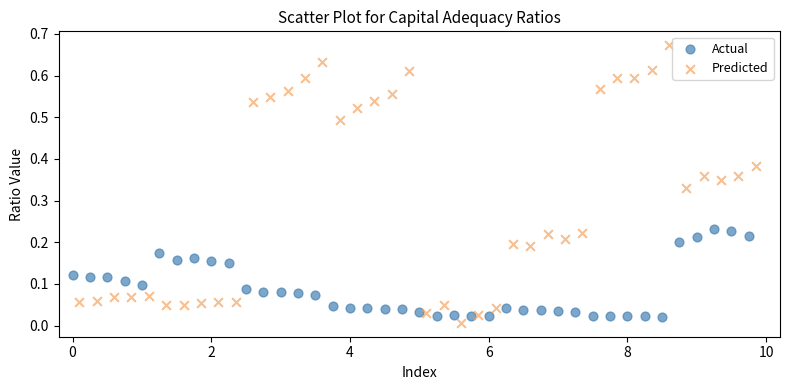

Which series reaches the maximum Y coordinate?

Predicted